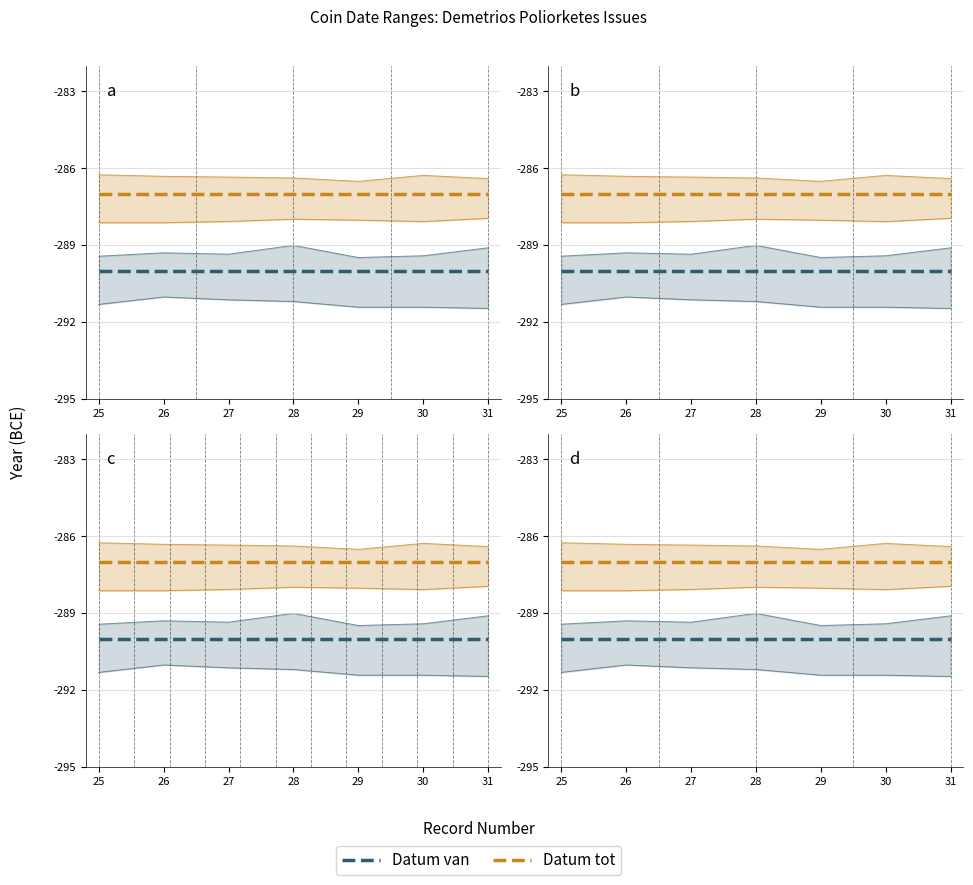

Which series has the widest spread of values?

Datum van